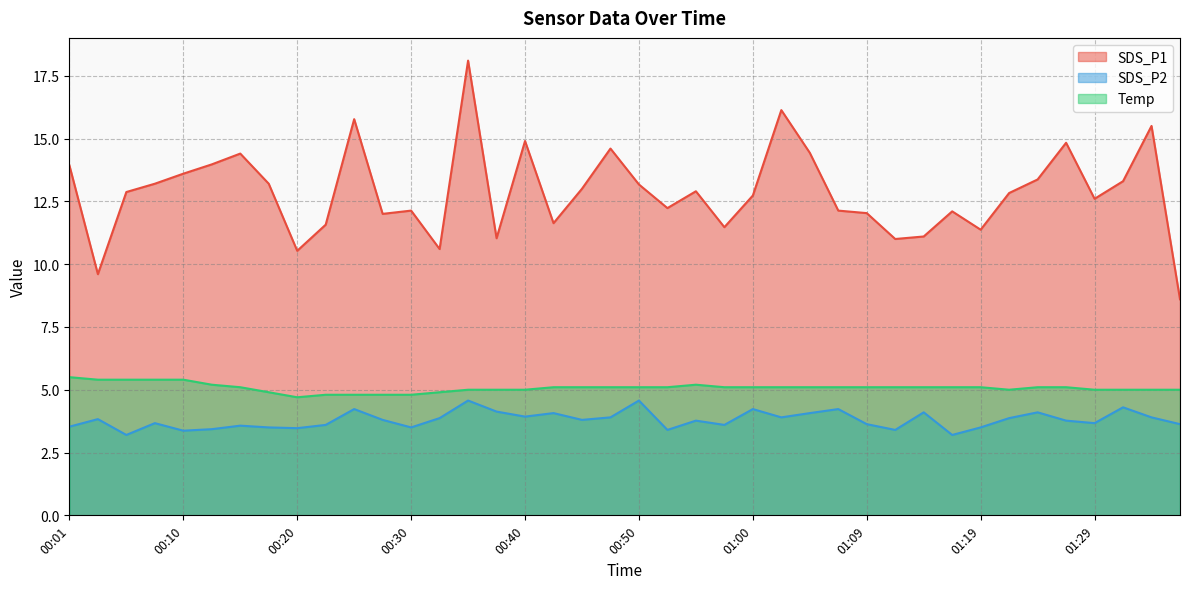

True or false: Temp and SDS_P1 intersect in this chart.

False